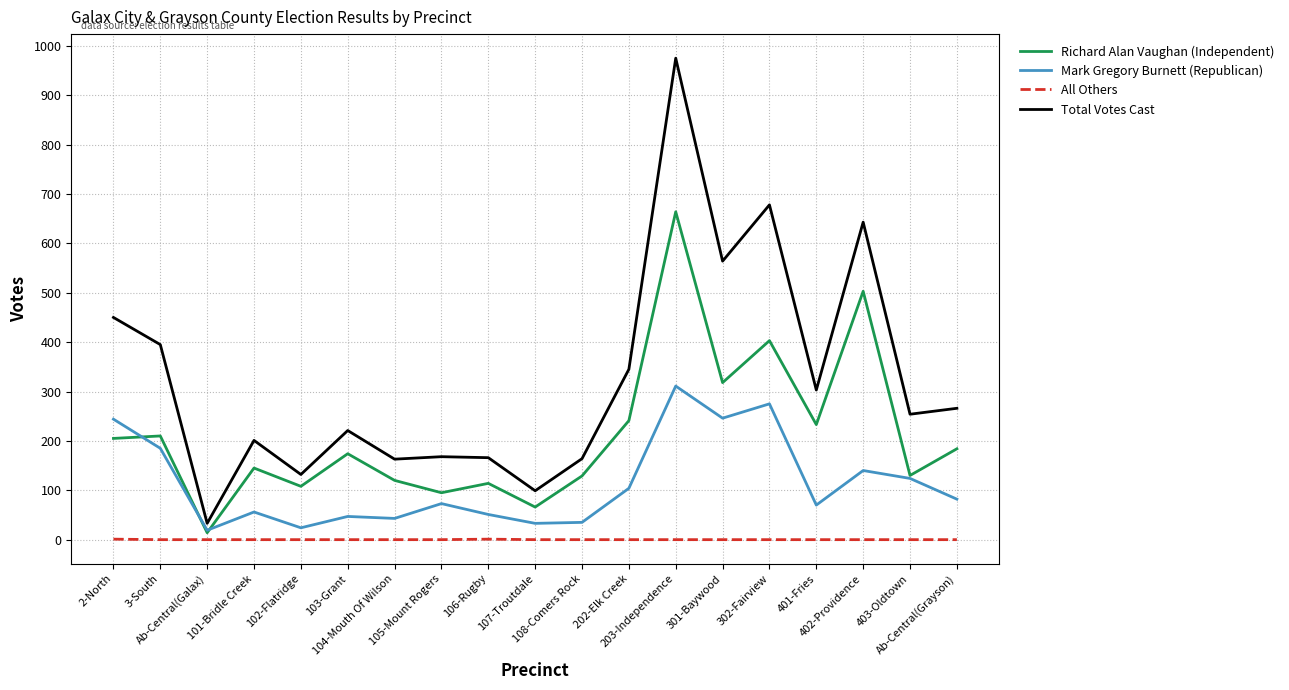

Which series has the largest total across all categories?

Total Votes Cast